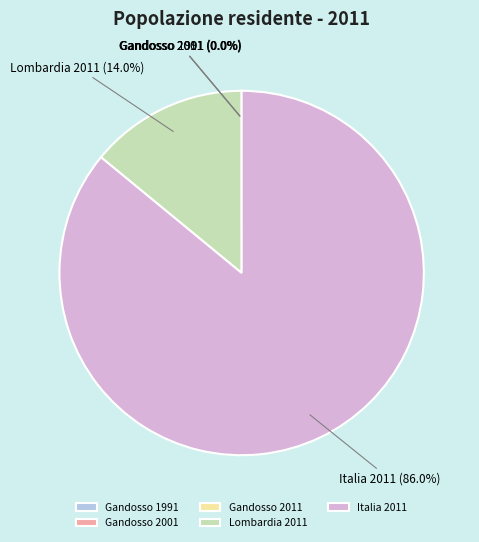

Which slice is the largest?

Italia 2011